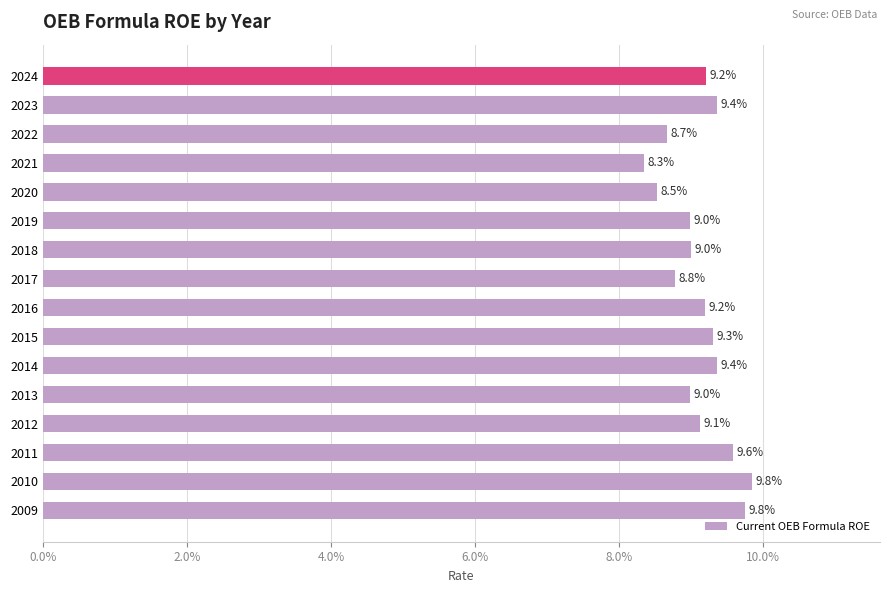

Are the bars horizontal?

Yes